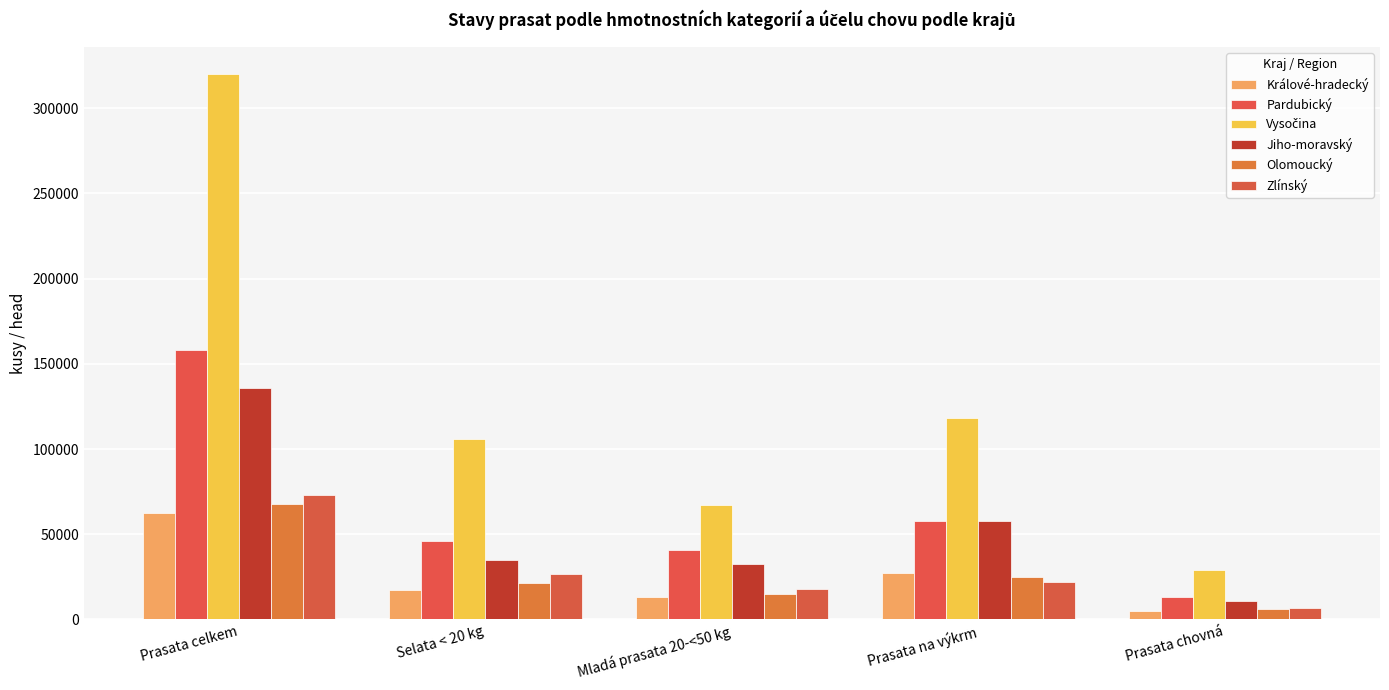

What is the total value across all series at Prasata celkem?

817364